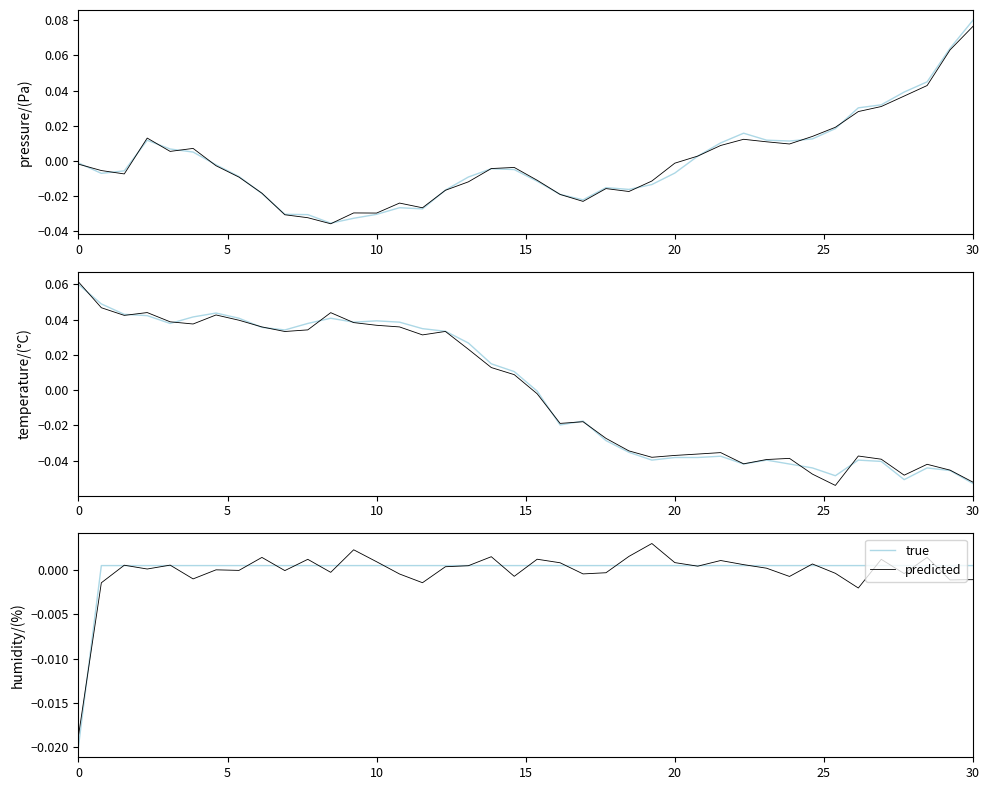

At which category is the sum across all series the highest?

25